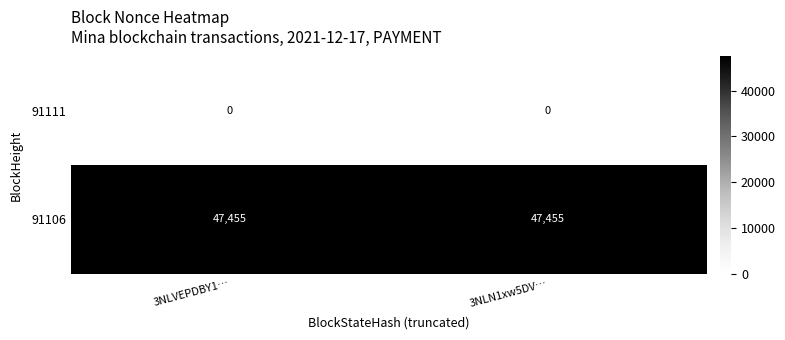

What is the spread (max minus min) of values at 3NLVEPDBY1…?

47455